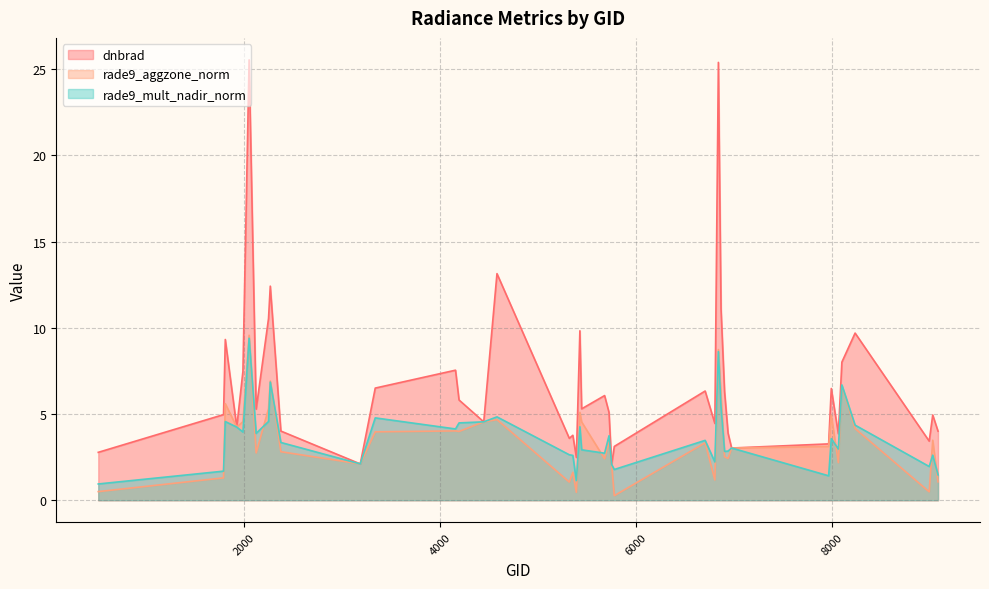

Reading left to right, extract all data points from this chart.

dnbrad: 2.8	5.0	9.3	4.2	7.5	25.5	5.3	10.5	12.4	4.0	2.1	6.5	7.5	5.8	4.5	13.1	3.6	3.8	2.5	9.8	5.3	6.1	5.1	2.1	3.1	6.3	4.5	25.4	11.1	6.3	3.9	3.0	3.3	6.5	3.9	8.0	9.7	3.4	4.9	4.0
rade9_aggzone_norm: 0.5	1.3	5.6	4.2	4.6	9.6	2.7	5.3	6.9	2.8	2.1	4.0	4.0	4.0	4.5	4.7	1.1	1.6	0.5	5.1	4.5	2.4	3.4	2.1	0.3	3.3	1.2	8.7	6.1	2.5	2.4	3.0	3.1	4.9	2.2	6.6	4.2	0.5	3.5	1.1
rade9_mult_nadir_norm: 0.9	1.7	4.6	4.2	4.0	9.4	3.9	4.6	6.9	3.4	2.1	4.8	4.1	4.5	4.5	4.8	2.6	2.6	1.1	4.3	2.9	2.7	3.7	2.1	1.8	3.5	2.2	8.6	5.4	2.8	2.9	3.0	1.4	3.6	3.0	6.7	4.4	2.0	2.6	1.5